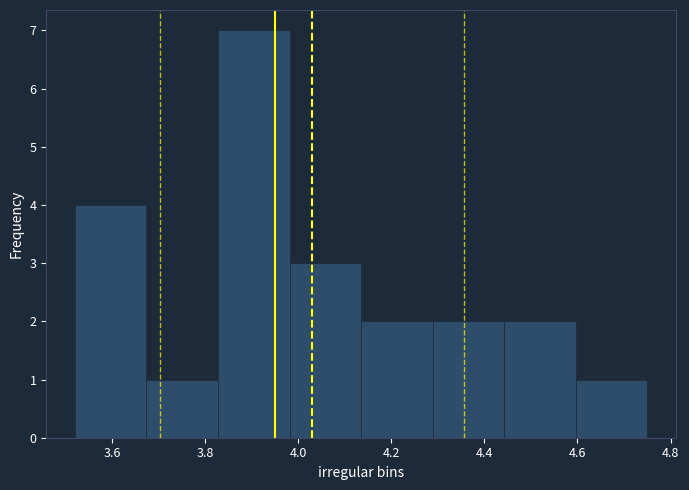

Over which range of the x-axis is the bar tallest?

3.82 to 3.98